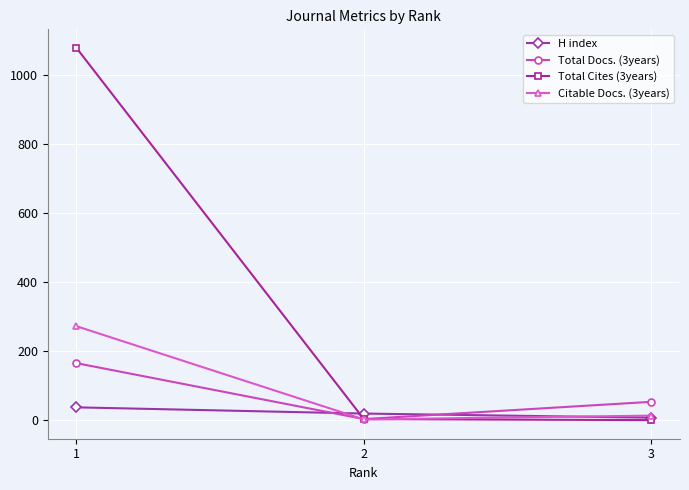

Which series has the largest total across all categories?

Total Cites (3years)